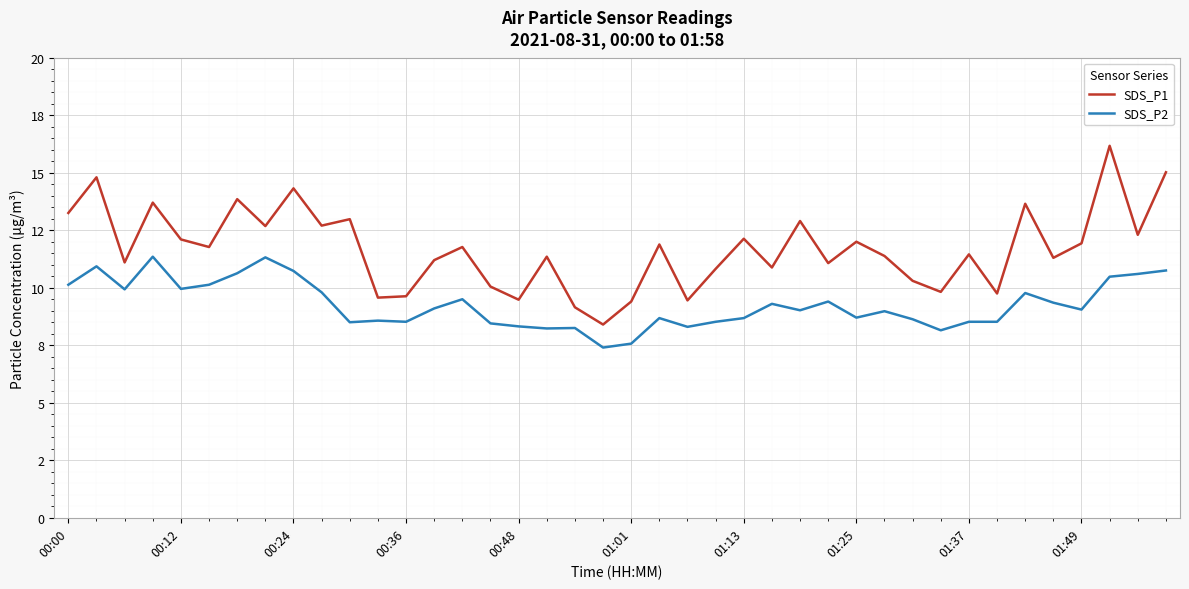

What is the maximum value for SDS_P2?

11.3